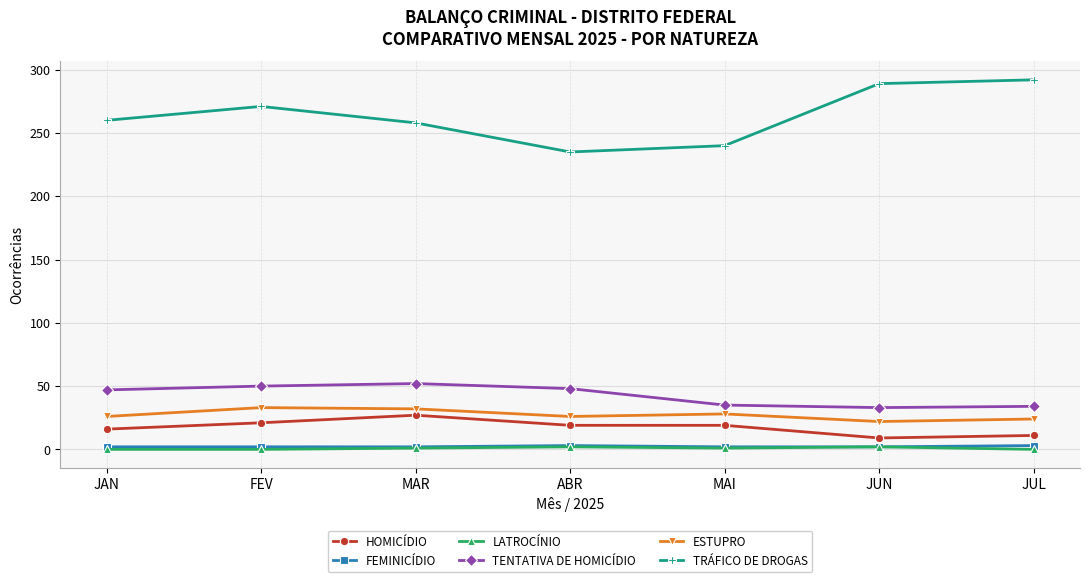

What is the greatest value displayed?

292